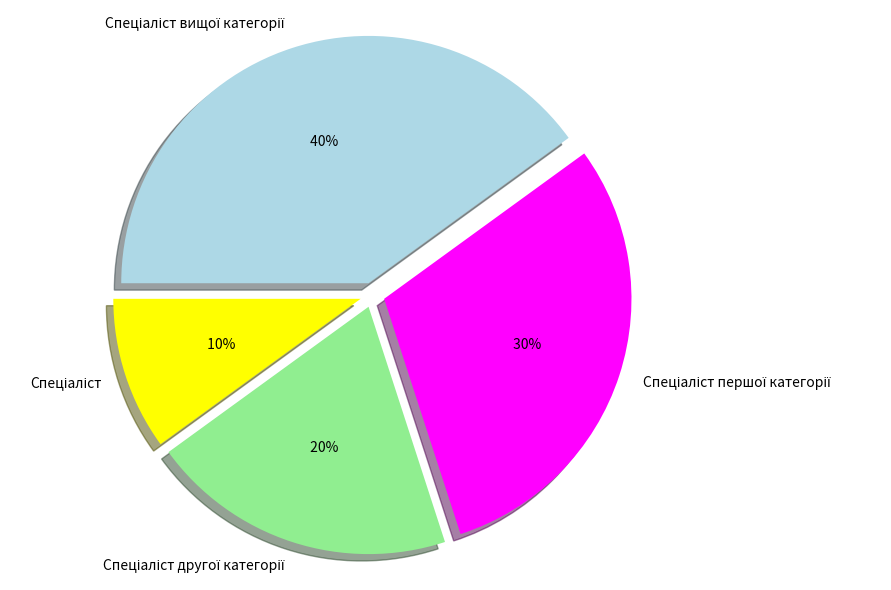

To the nearest percent, what is the difference between the largest and smallest slice percentages?

30%